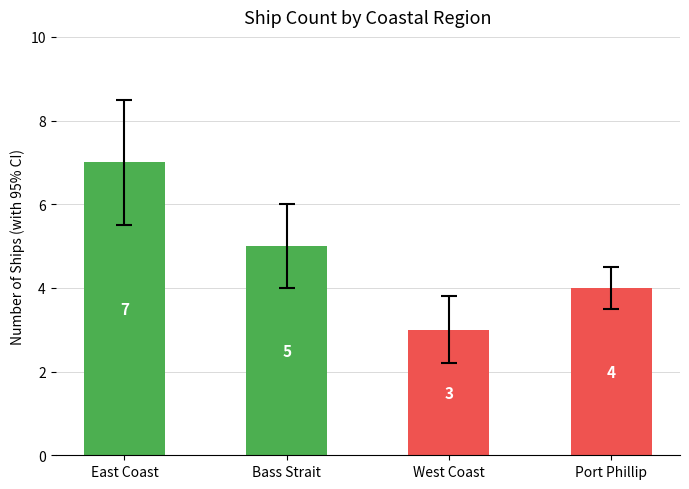

What is the ratio of the value at Port Phillip to the value at West Coast?

1.3